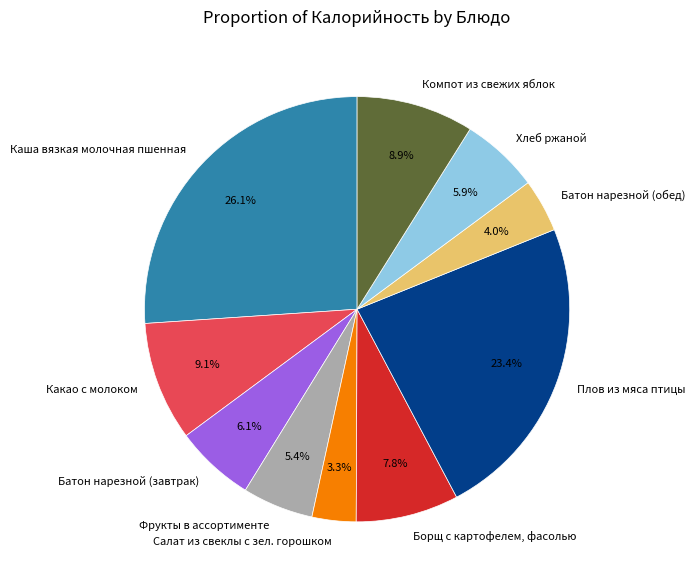

To the nearest percent, what is the average slice percentage?

10%